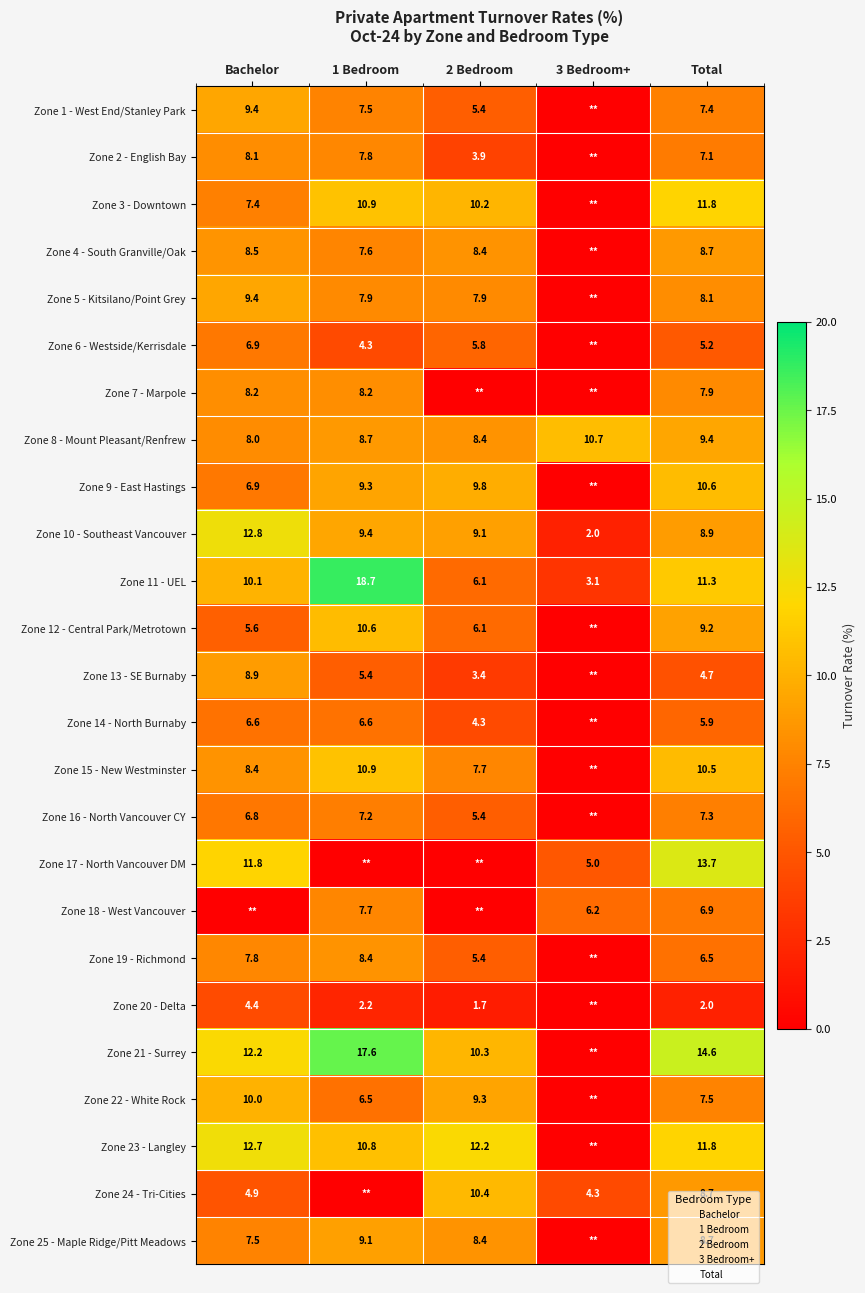

The Zone 17 - North Vancouver DM series shows 3.2 at 3 Bedroom+. True or false?

False